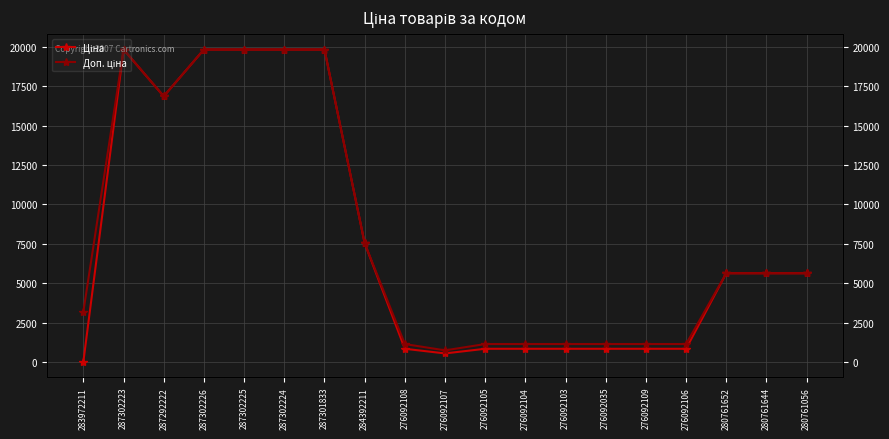

What is the difference between the maximum and second lowest values in the Доп. ціна series?

18689.0